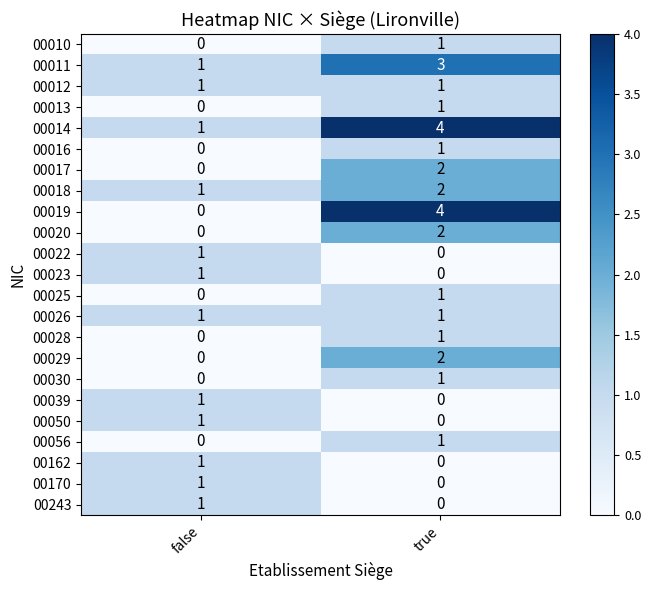

What is the sum of all 00019 values?

4